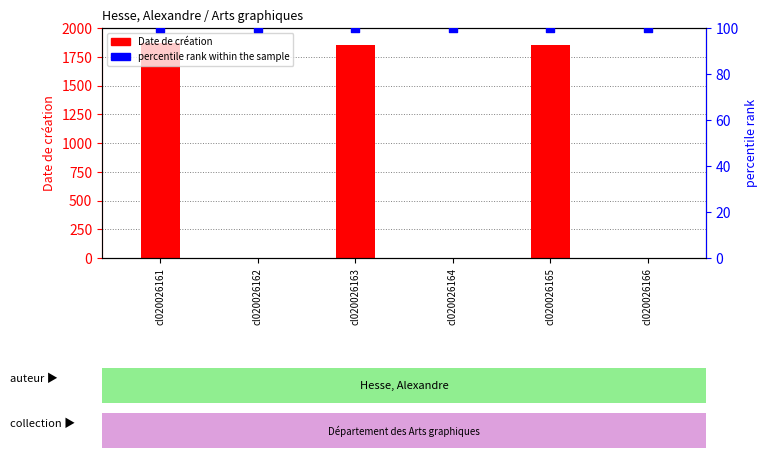

What are all the series names shown in the legend?

Date de création, percentile rank within the sample